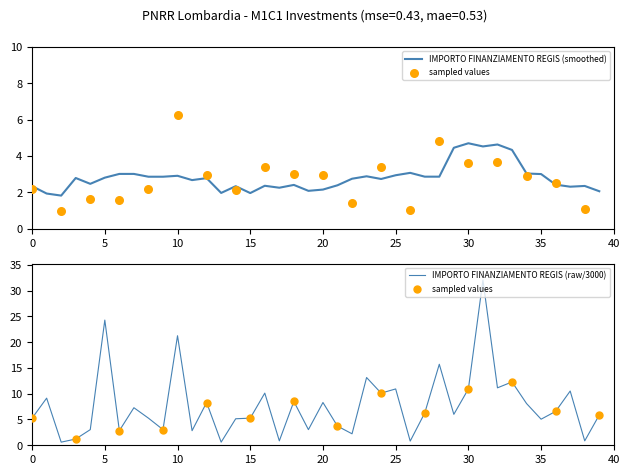

What is the maximum value for IMPORTO FINANZIAMENTO REGIS (smoothed)?

4.7